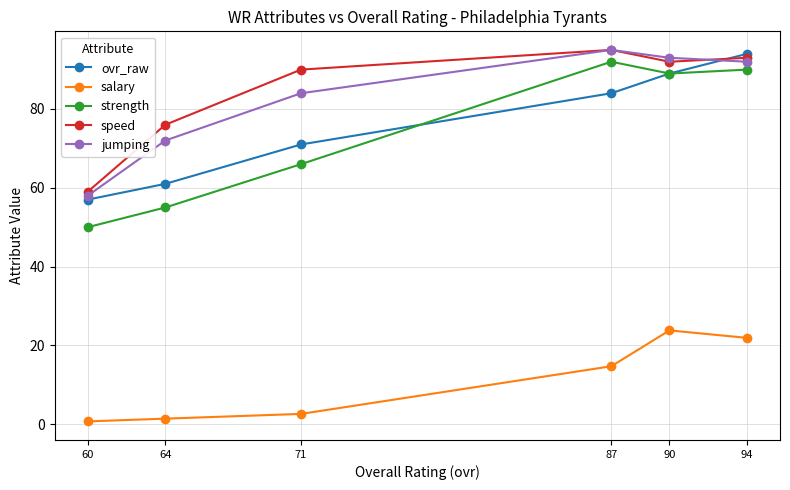

Rank the categories by strength value from highest to lowest.

87, 94, 90, 71, 64, 60